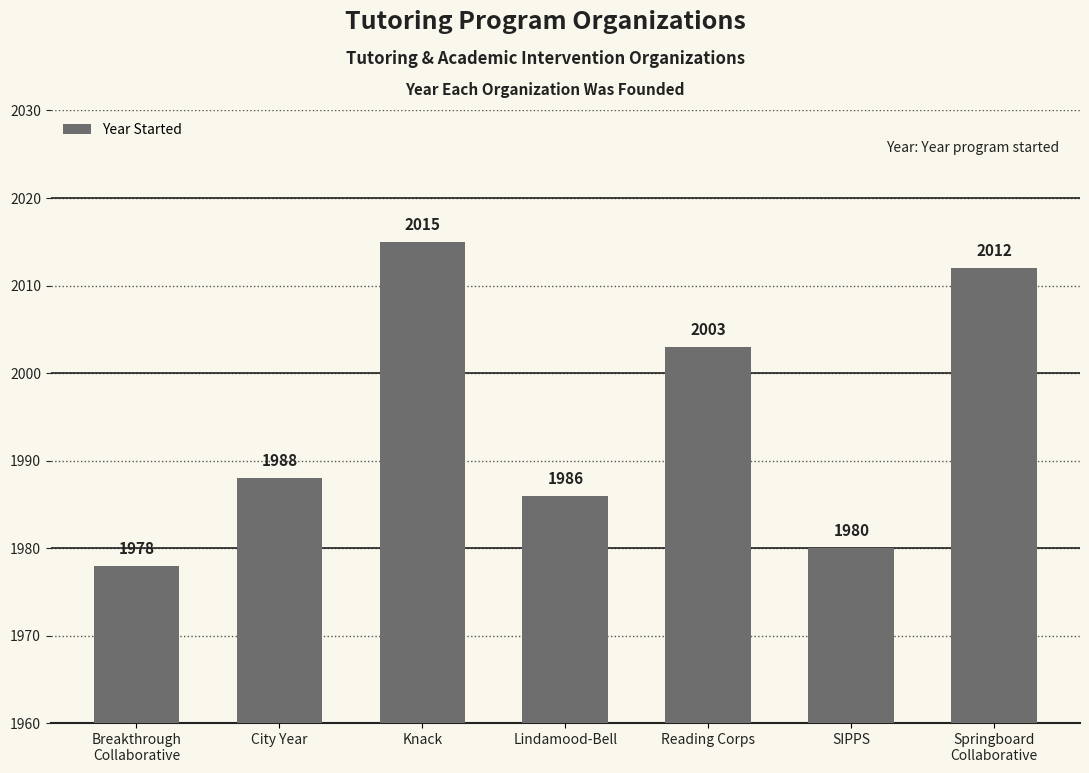

What is the average value?

1995